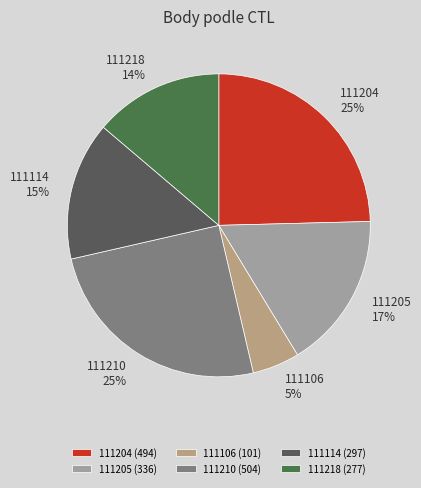

Is it true that 111218 is 14% of the pie?

True